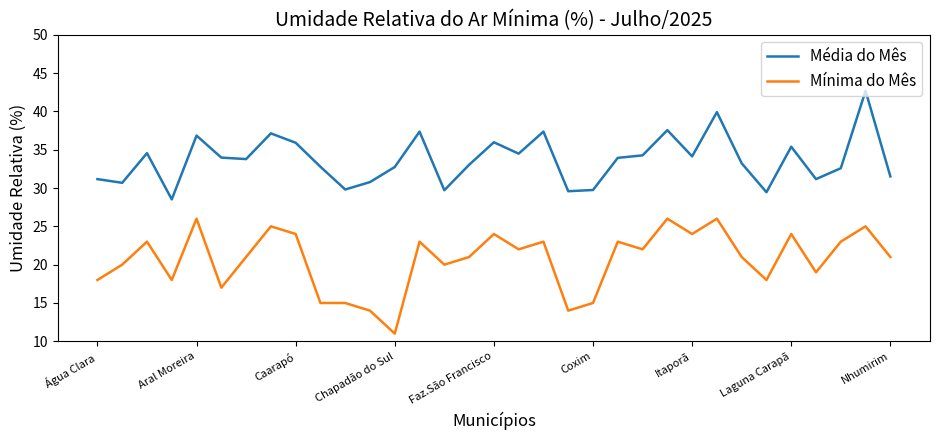

Which series has the largest total across all categories?

Média do Mês